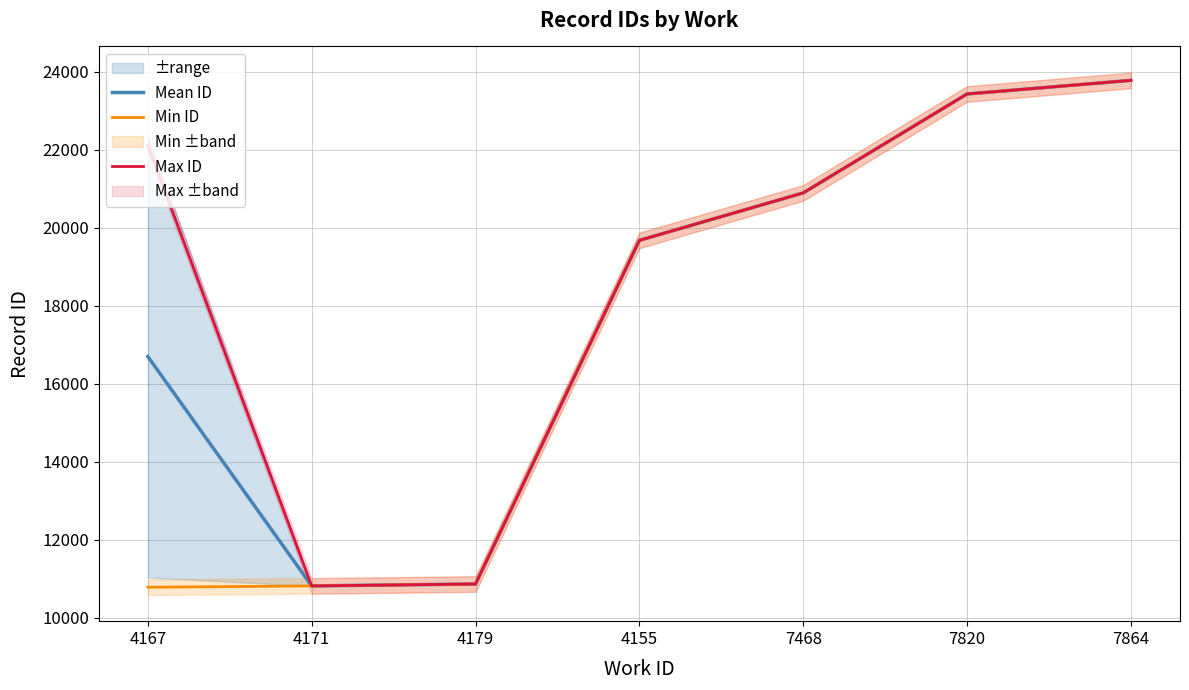

True or false: Mean ID and Min ID cross at least once.

False